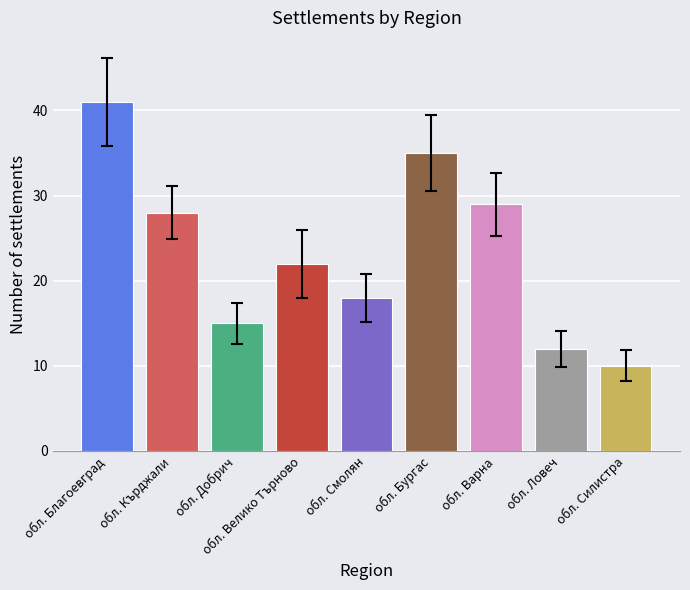

The chart shows a value of 48 at обл. Кърджали. True or false?

False